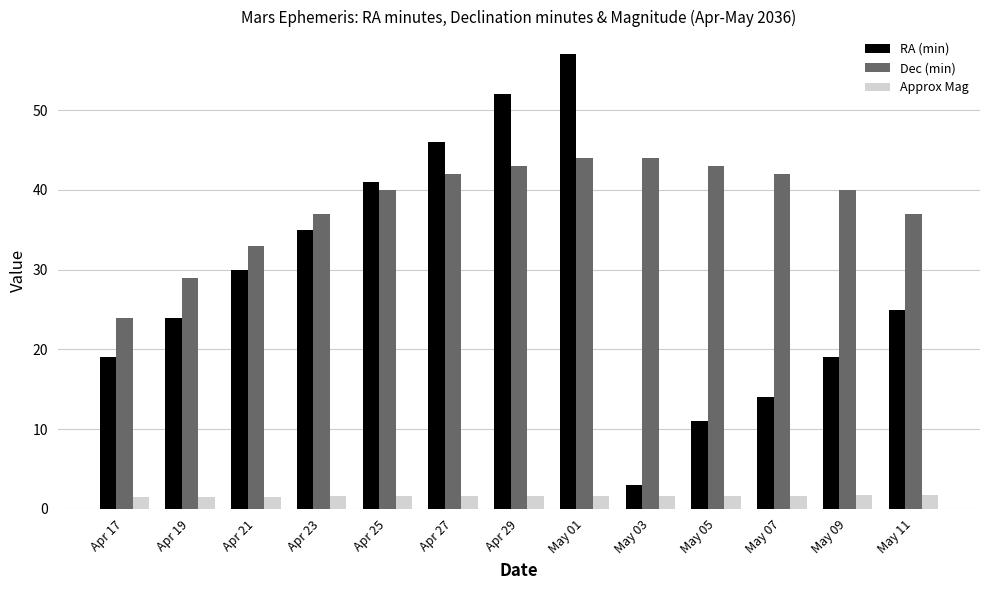

Rank the series by their maximum value, from highest to lowest.

RA (min), Dec (min), Approx Mag